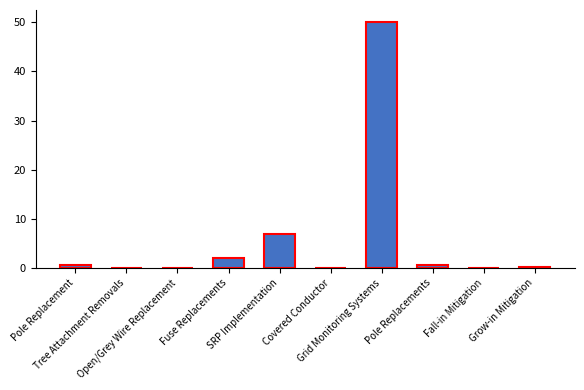

Is it true that the value at Fall-in Mitigation is 0.1?

True